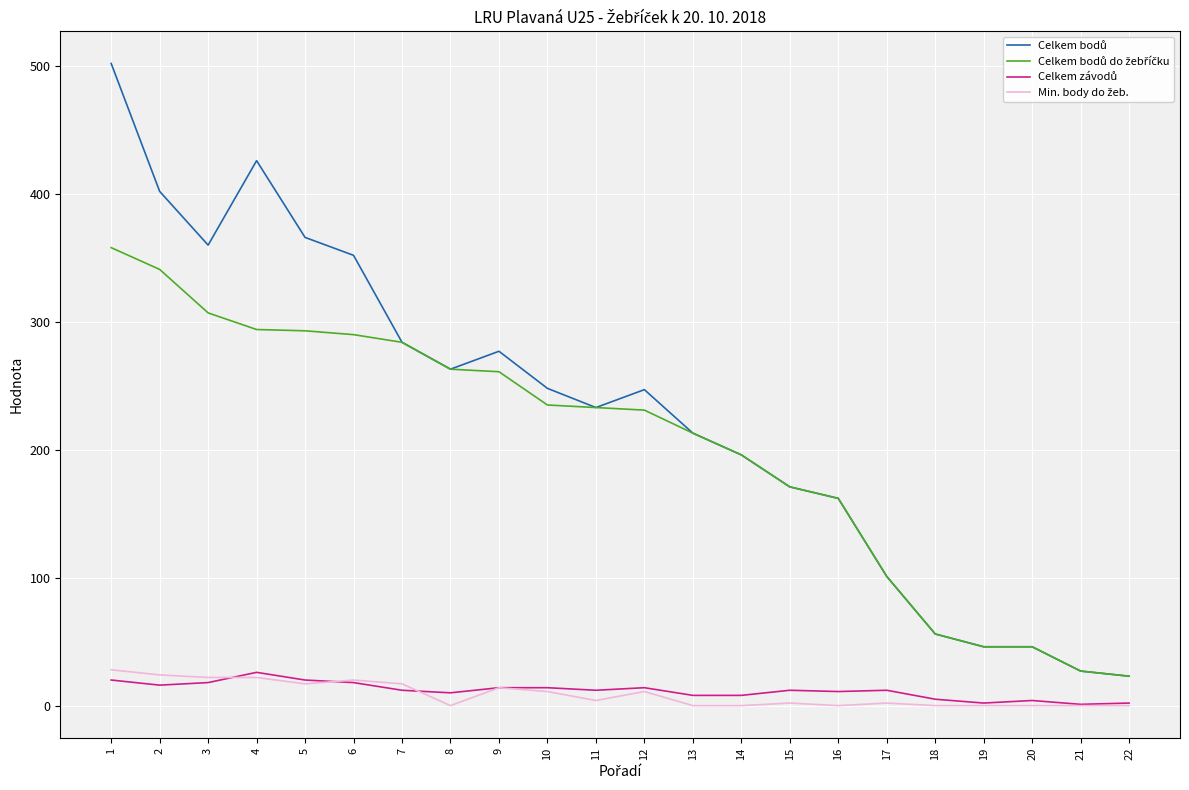

How many lines are shown in the chart?

4